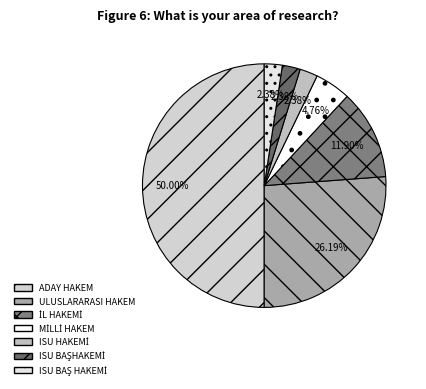

Is it true that ISU HAKEMİ is 2% of the pie?

True